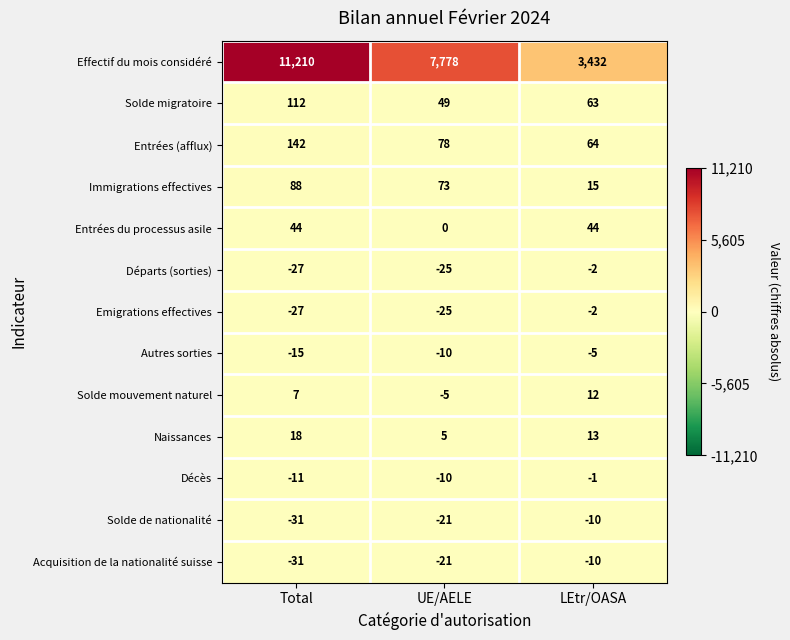

What is the maximum value shown in the chart?

11210